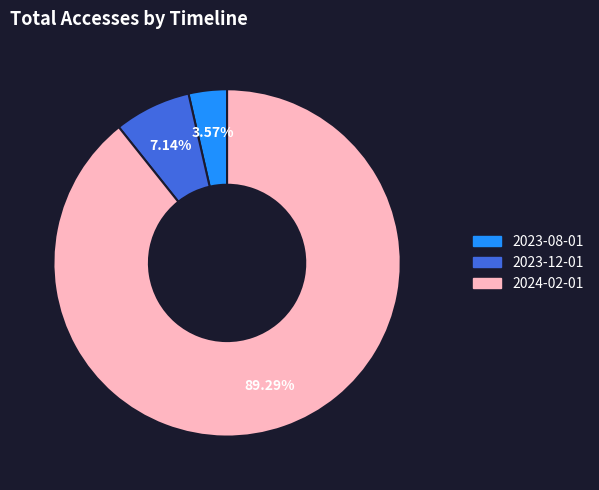

To the nearest percent, what is the difference between the 2024-02-01 and 2023-08-01 slice percentages?

86%